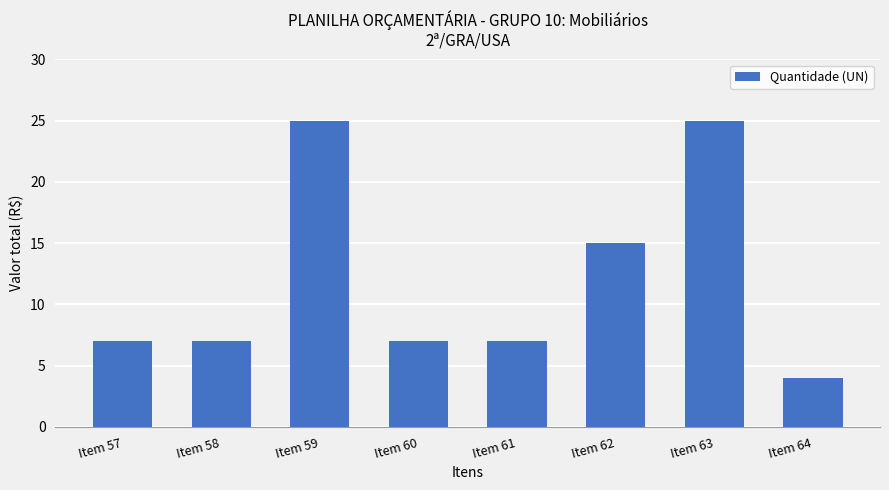

Where is the data nearest to the value 14?

Item 62